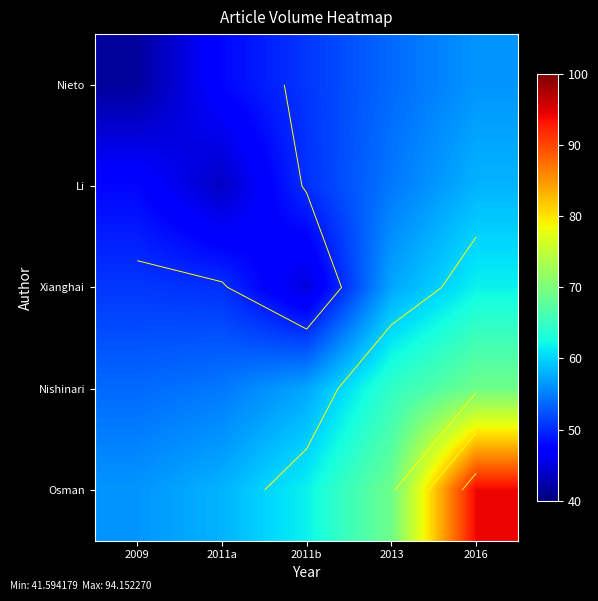

At which category does the chart reach its peak across all series?

2016